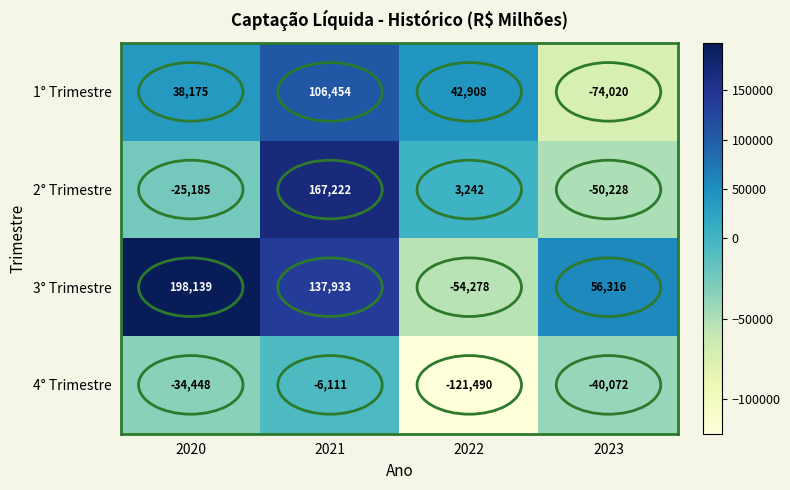

Is it true that 1° Trimestre equals 106454 at 2021?

True